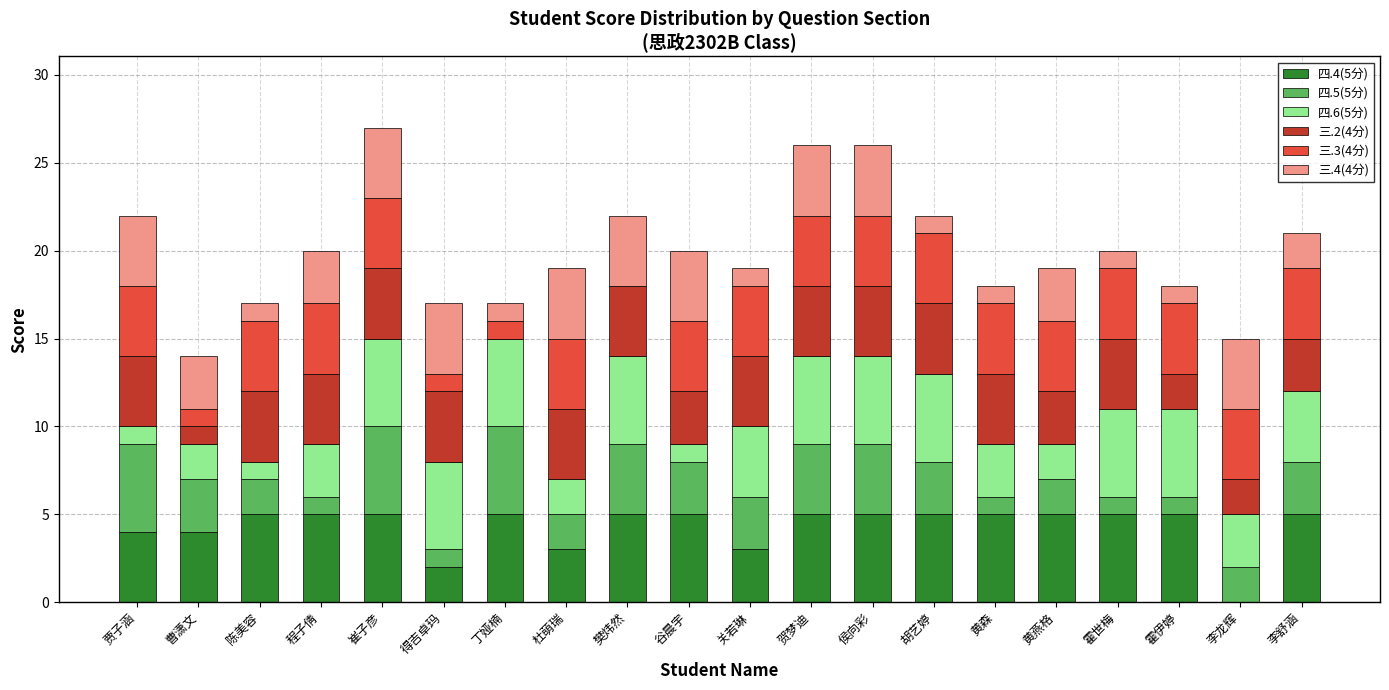

The value of 四.4(5分) at 陈美容 is 7. True or false?

False